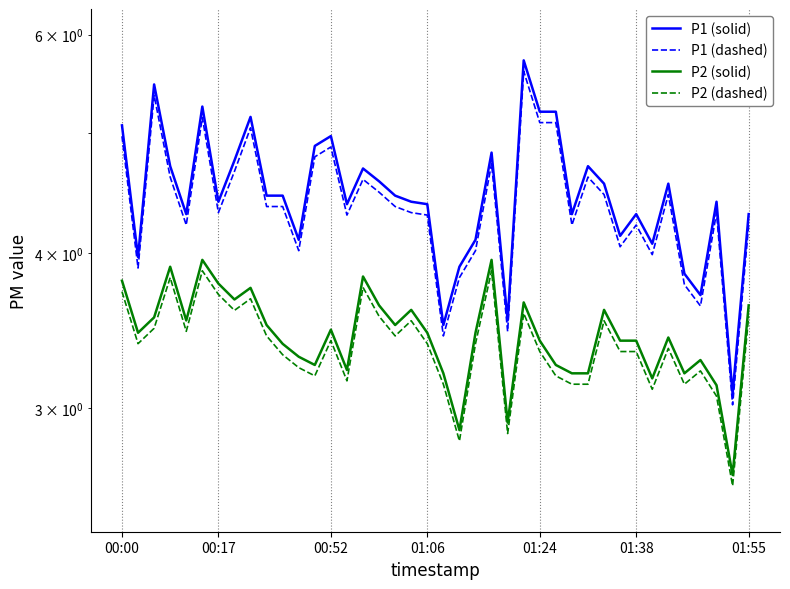

True or false: P1 (dashed) and P1 (solid) intersect in this chart.

False